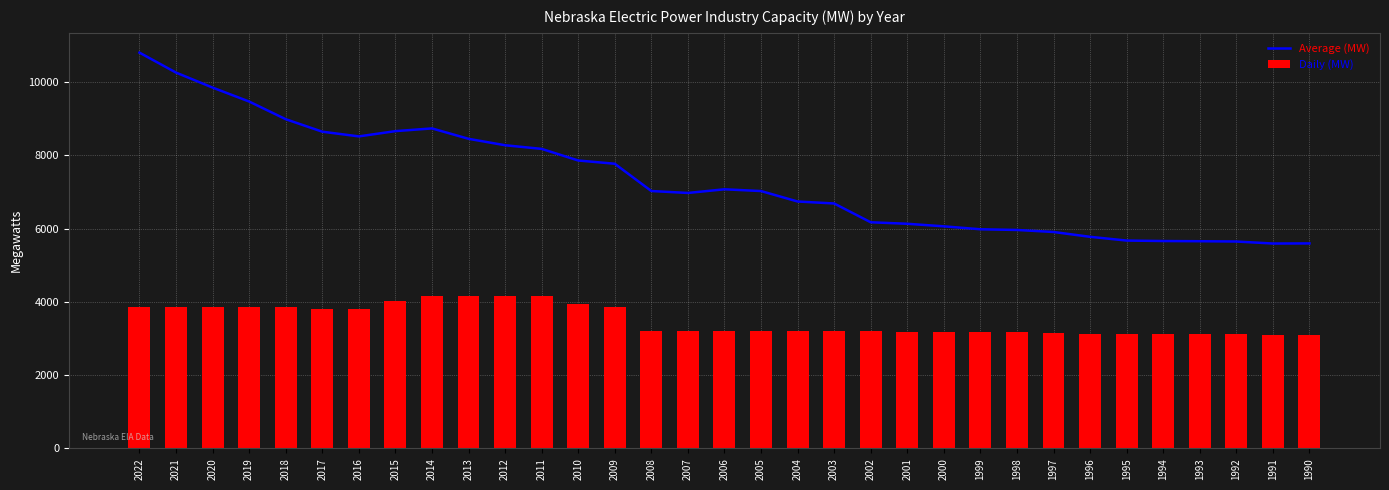

What is the sum of all Daily (MW) values?

115521.6